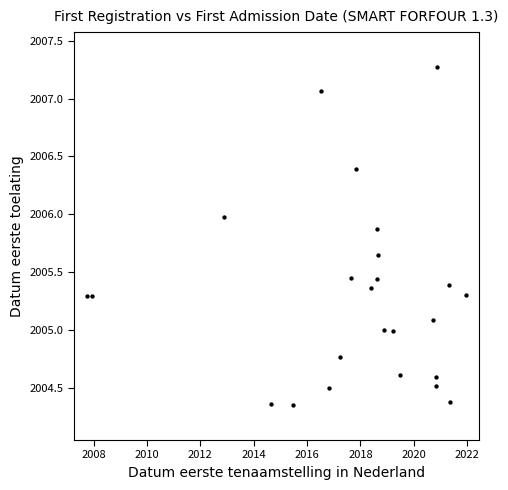

What is the range of X values (max minus min)?

14.2